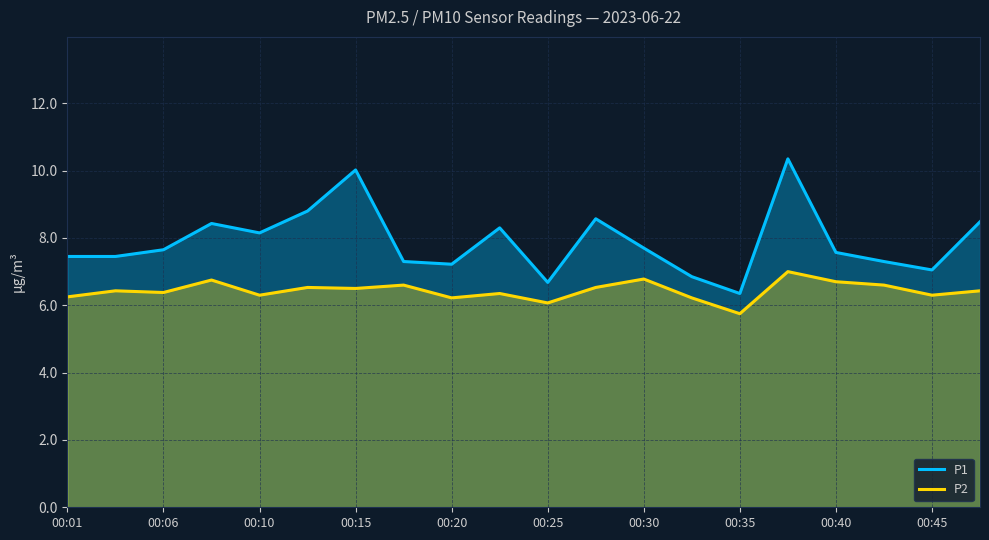

Where is P2 nearest to the value 6?

00:25